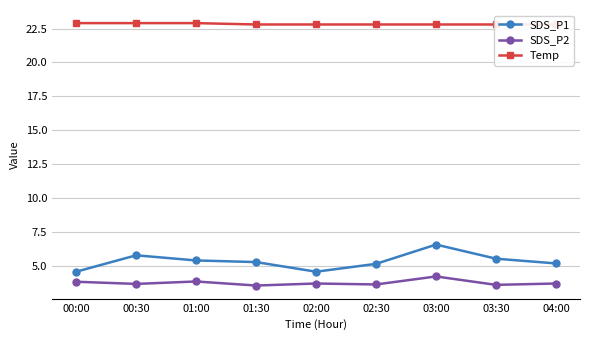

What is the difference between the SDS_P2 values at 03:30 and 02:00?

0.1